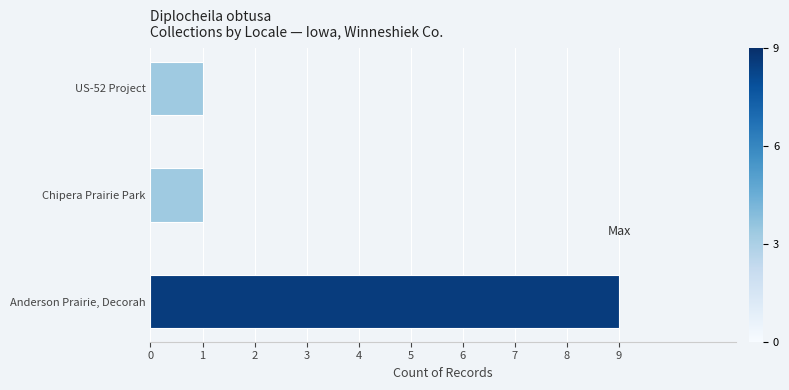

Does the chart contain any negative values?

No